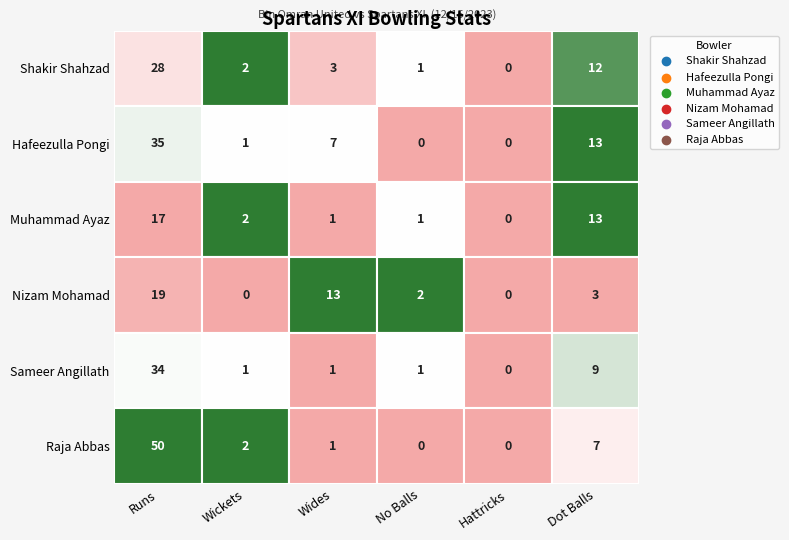

How many values in the Nizam Mohamad series are below 3?

3